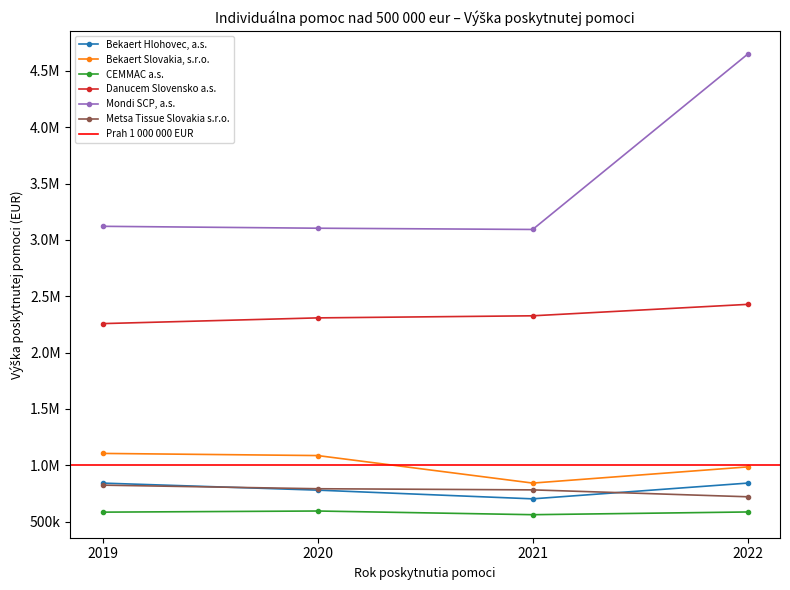

The value of Danucem Slovensko a.s. at 2020 is 3472892.7. True or false?

False